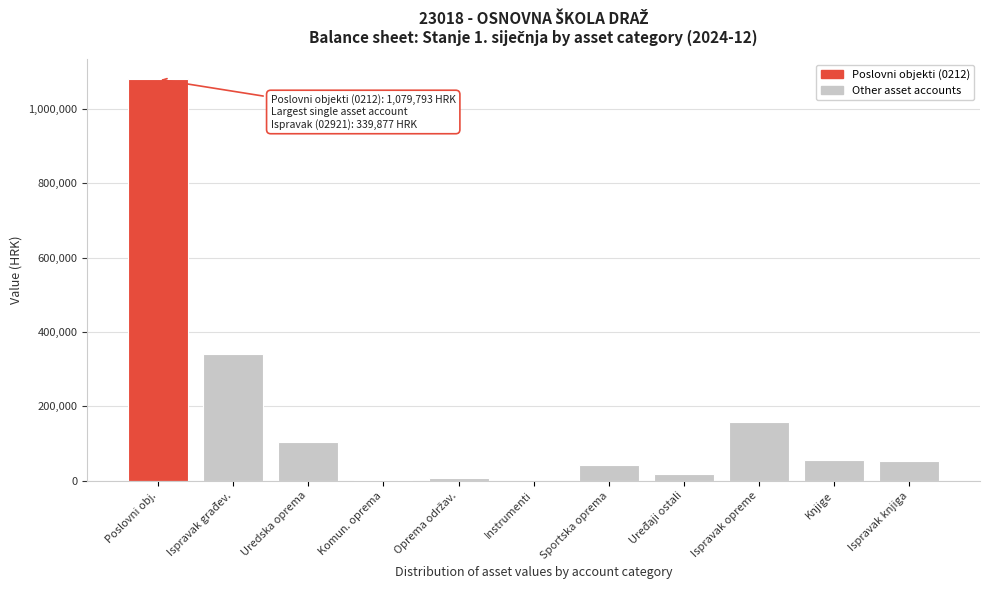

Between Ispravak opreme and Knjige, which is larger?

Ispravak opreme